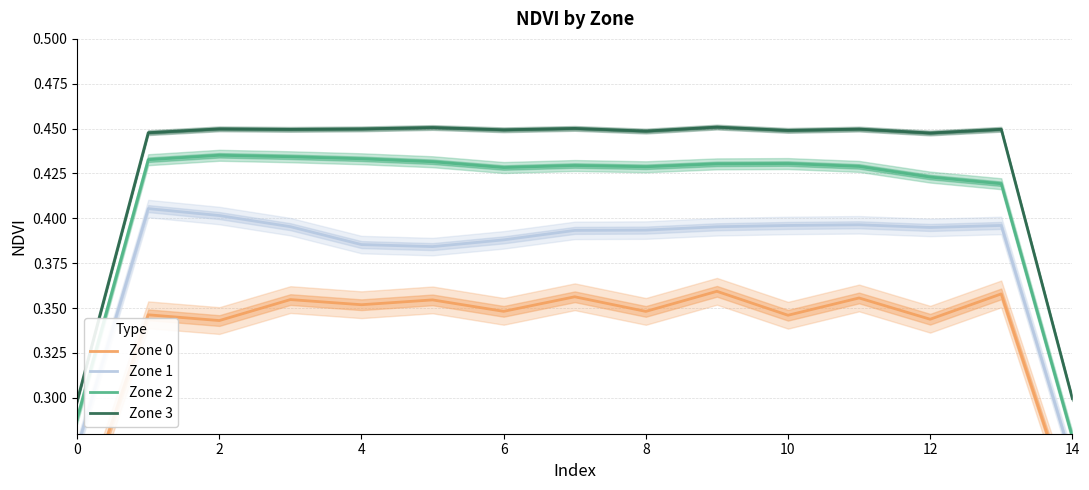

At which category is the sum across all series the highest?

9